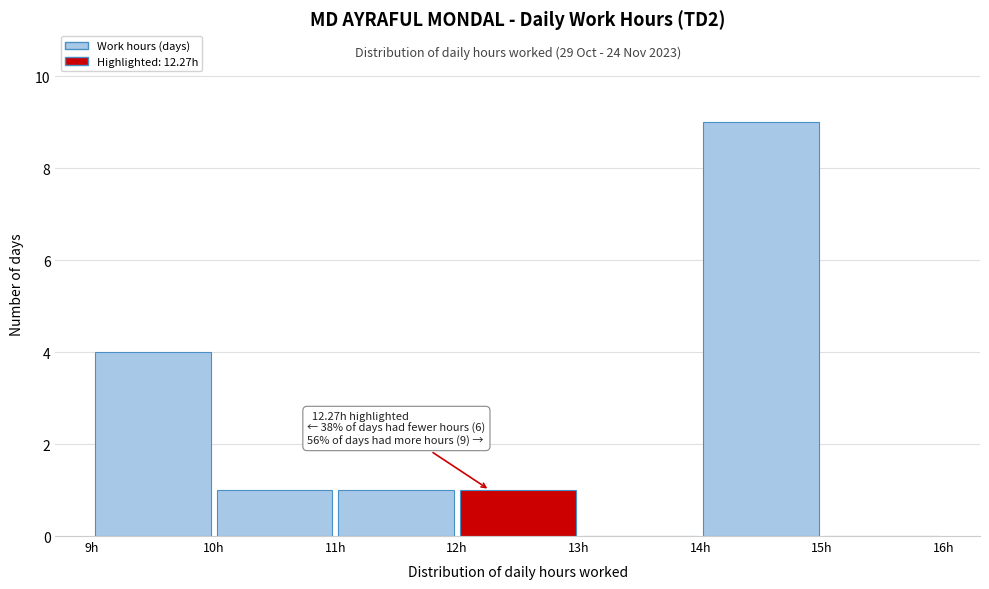

Which range on the x-axis has the tallest bar?

14 to 15